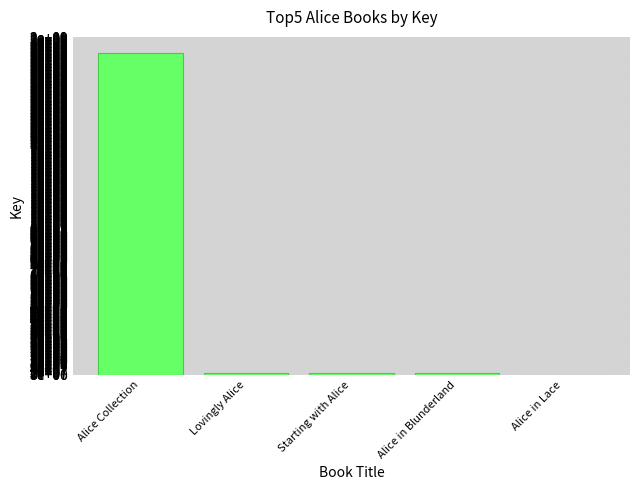

What position from the left is Alice Collection?

1